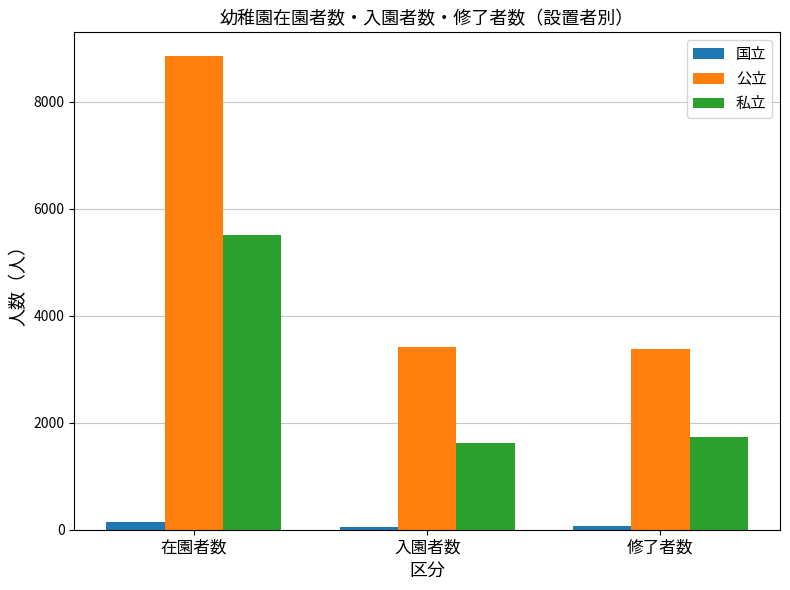

At how many categories does at least one series exceed 845?

3